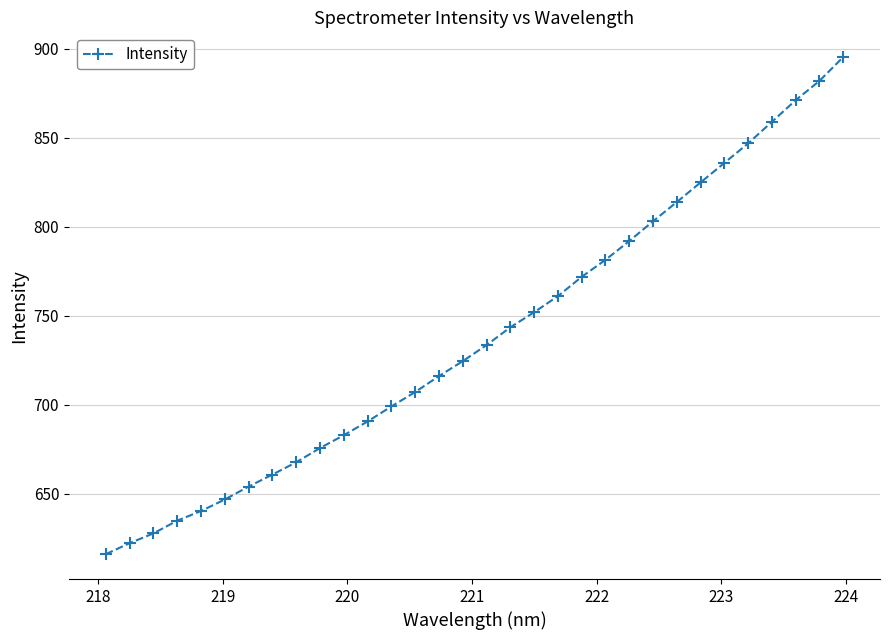

What is the average value?

738.5